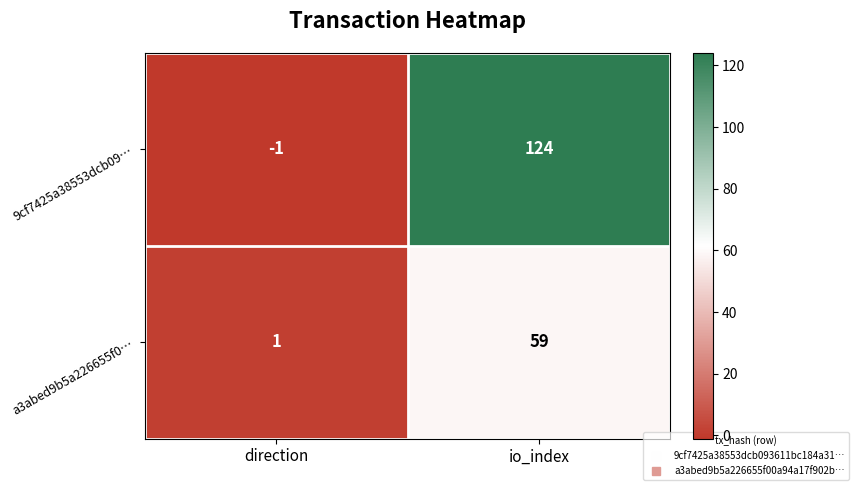

What is the maximum value shown in the chart?

124